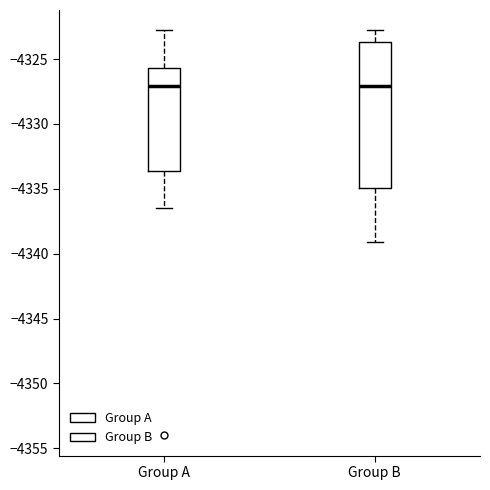

Reading left to right, read every box against the y-axis: the position of its median line, the range the box covers, and the ends of its whiskers. The values are not printed on the chart, so give them approximately, as read against the axis.

Group A: median -4327.0, box -4333.5 to -4325.5, whiskers -4336.5 to -4323.0
Group B: median -4327.0, box -4335.0 to -4323.5, whiskers -4339.0 to -4323.0